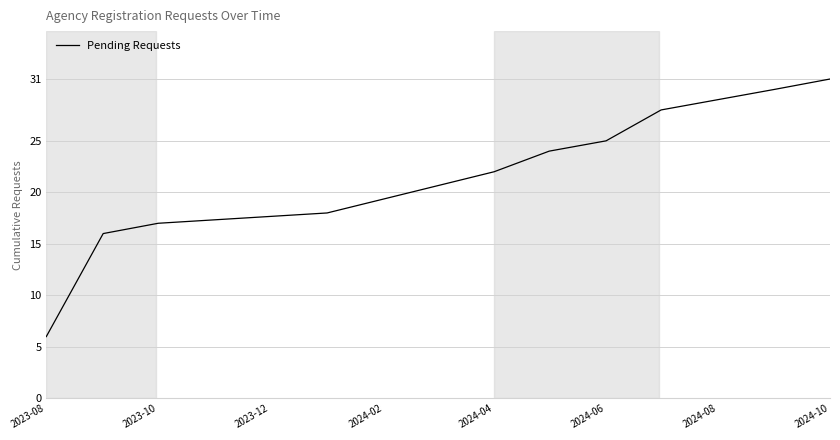

What is the maximum value shown in the chart?

31